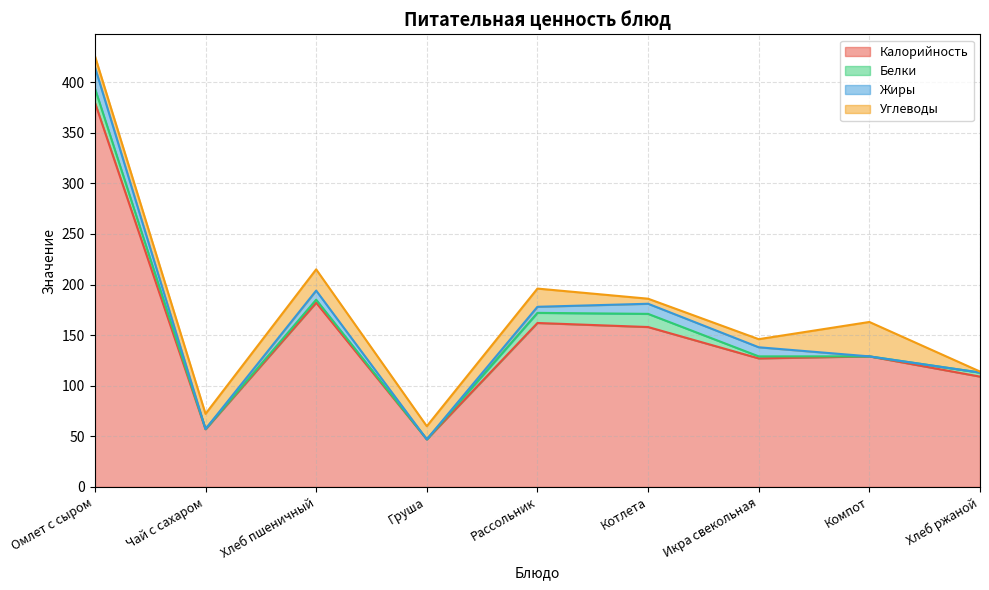

What is the difference between the Жиры values at Компот and Икра свекольная?

9.0